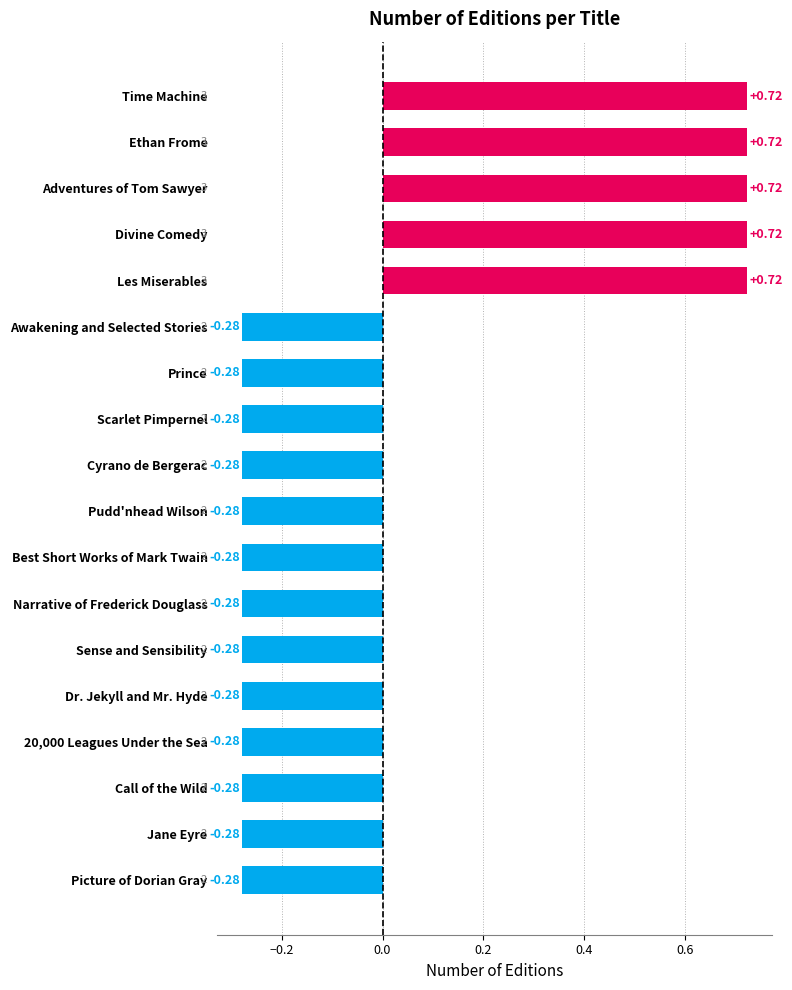

What is the difference between the second highest and second lowest values?

1.0